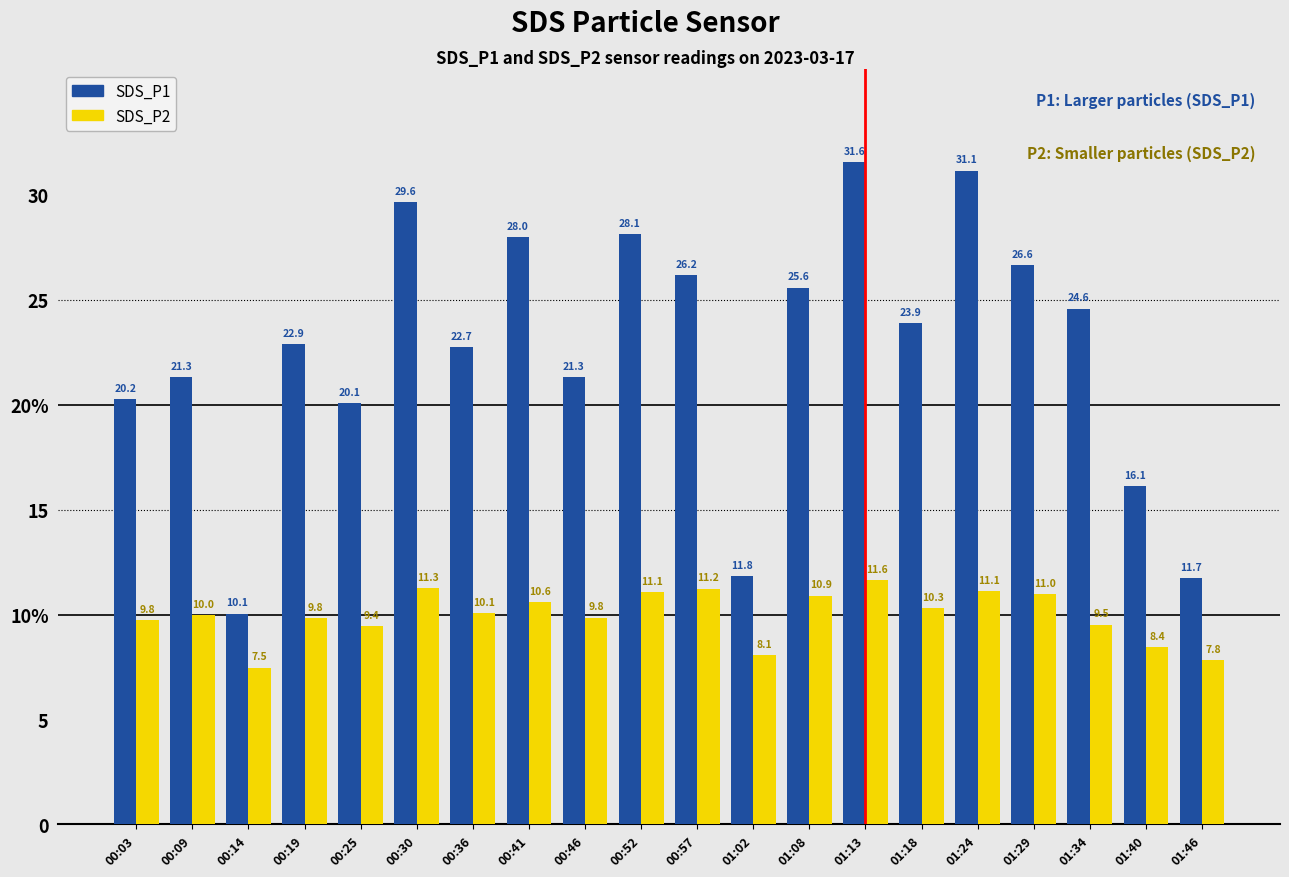

At how many categories does at least one series exceed 29?

3